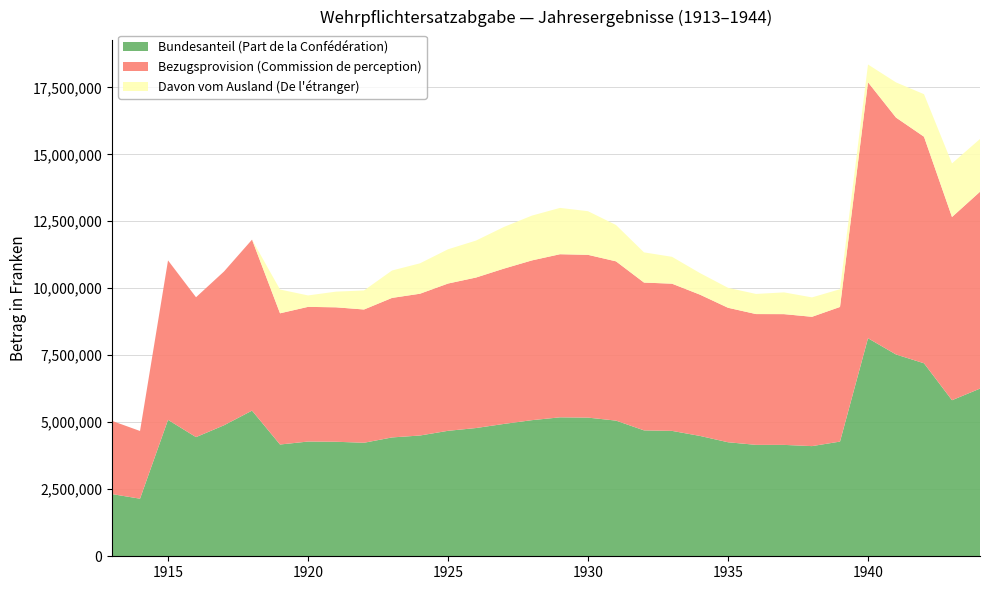

Reading right to left, list all the values displayed in this chart.

Bundesanteil (Part de la Confédération): 1944=6257319	1943=5823617	1942=7201925	1941=7530600	1940=8136817	1939=4279837	1938=4110659	1937=4156453	1936=4157622	1935=4254950	1934=4490689	1933=4679150	1932=4698205	1931=5062501	1930=5174395	1929=5184900	1928=5080018	1927=4939176	1926=4785546	1925=4681589	1924=4506917	1923=4434938	1922=4236061	1921=4273472	1920=4281362	1919=4170645	1918=5435159	1917=4888644	1916=4446409	1915=5090605	1914=2148753	1913=2320277
Bezugsprovision (Commission de perception): 1944=7345549	1943=6836421	1942=8454433	1941=8840269	1940=9551915	1939=5023845	1938=4825581	1937=4879315	1936=4880686	1935=5018419	1934=5271679	1933=5492917	1932=5515284	1931=5943131	1930=6074095	1929=6086621	1928=5961574	1927=5796133	1926=5615975	1925=5495809	1924=5290729	1923=5206231	1922=4972739	1921=5016684	1920=5025729	1919=4895974	1918=6380403	1917=5739101	1916=5219696	1915=5950266	1914=2526450	1913=2732179
Davon vom Ausland (De l'étranger): 1944=1969360	1943=2000452	1942=1587379	1941=1312582	1940=663142	1939=662336	1938=724552	1937=811594	1936=751409	1935=744984	1934=804734	1933=1002664	1932=1126891	1931=1356377	1930=1628453	1929=1728656	1928=1672039	1927=1555016	1926=1379750	1925=1278085	1924=1134696	1923=1022977	1922=711073	1921=585191	1920=426941	1919=888248	1918=0	1917=0	1916=0	1915=0	1914=0	1913=0